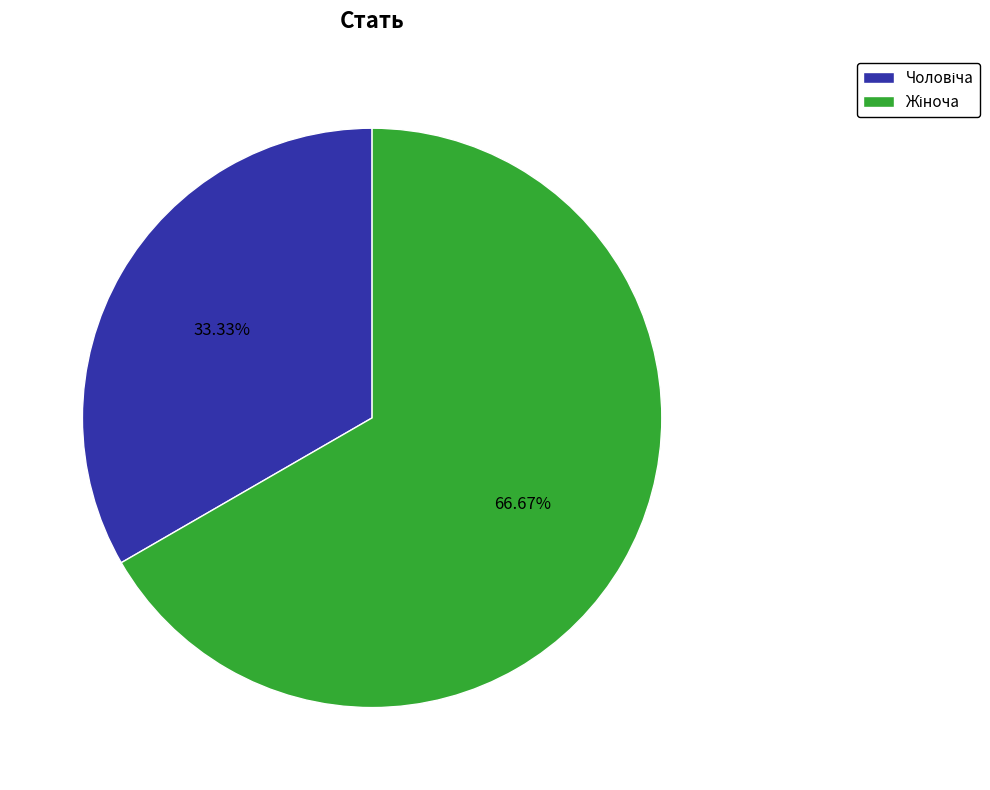

Is there any slice that represents more than half of the pie?

Yes